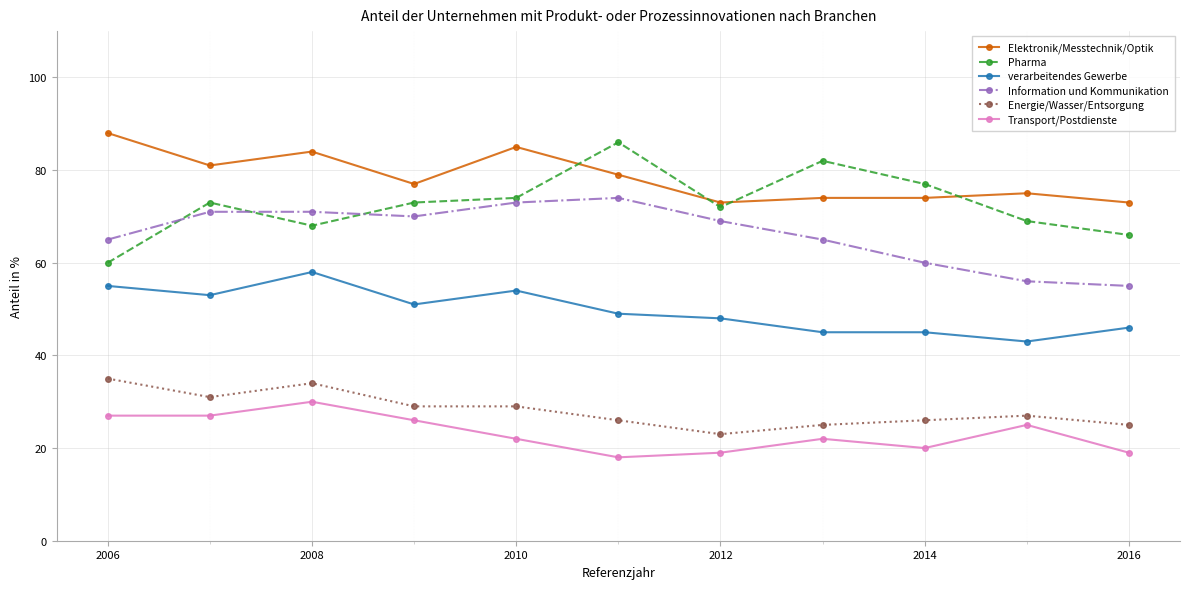

Which series has the largest total across all categories?

Elektronik/Messtechnik/Optik